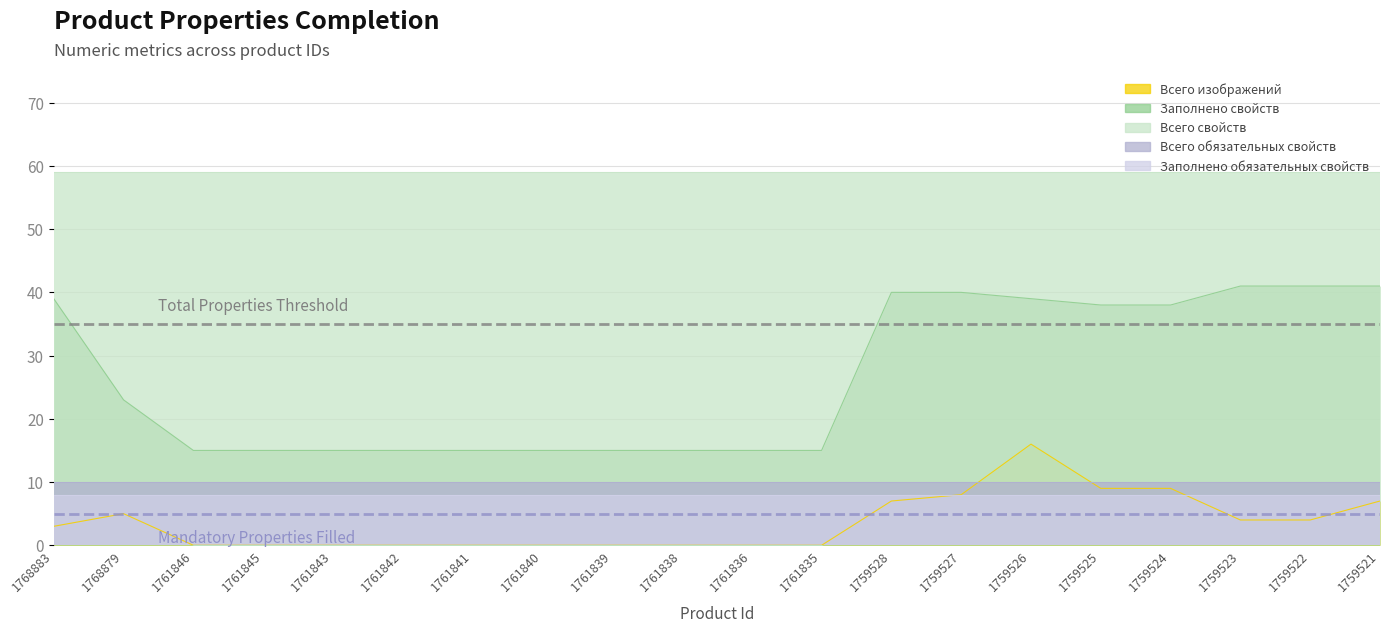

What is the value of the Заполнено обязательных свойств point at the 18th from the left?

8